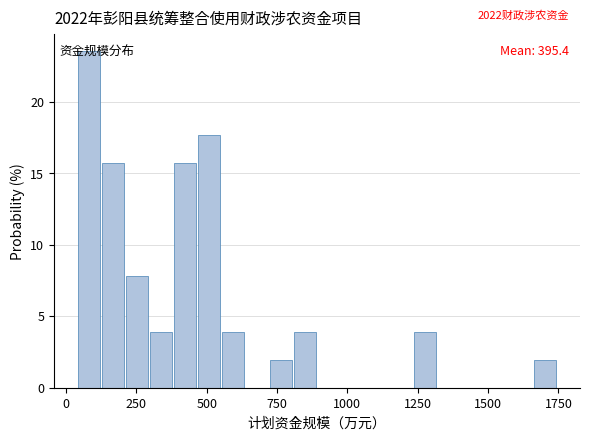

Around what value on the x-axis is the tallest bar? Give the approximate position of its centre, as read against the axis.

100